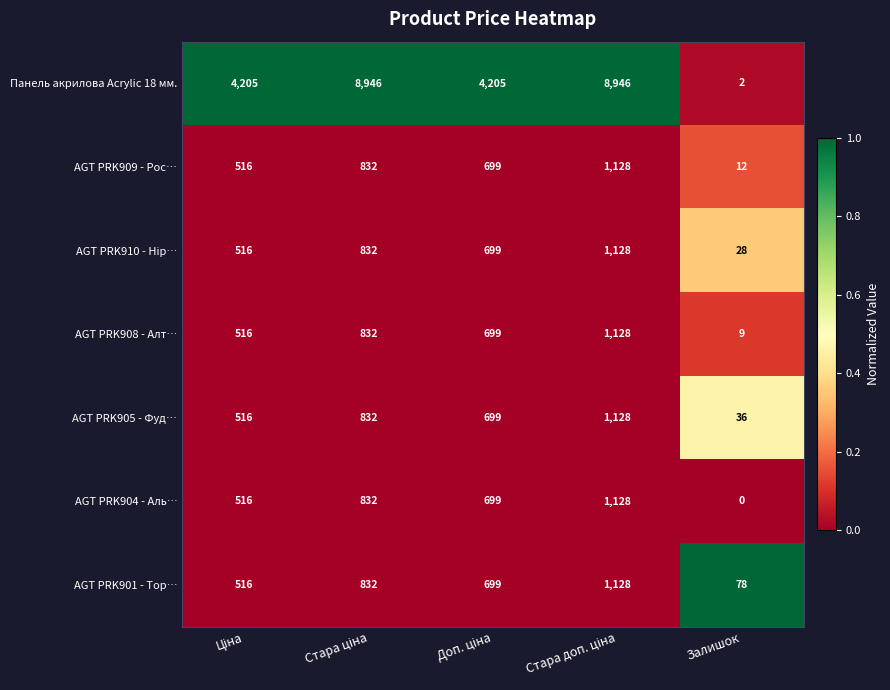

Which series has the largest range (max minus min)?

Панель акрилова Acrylic 18 мм.